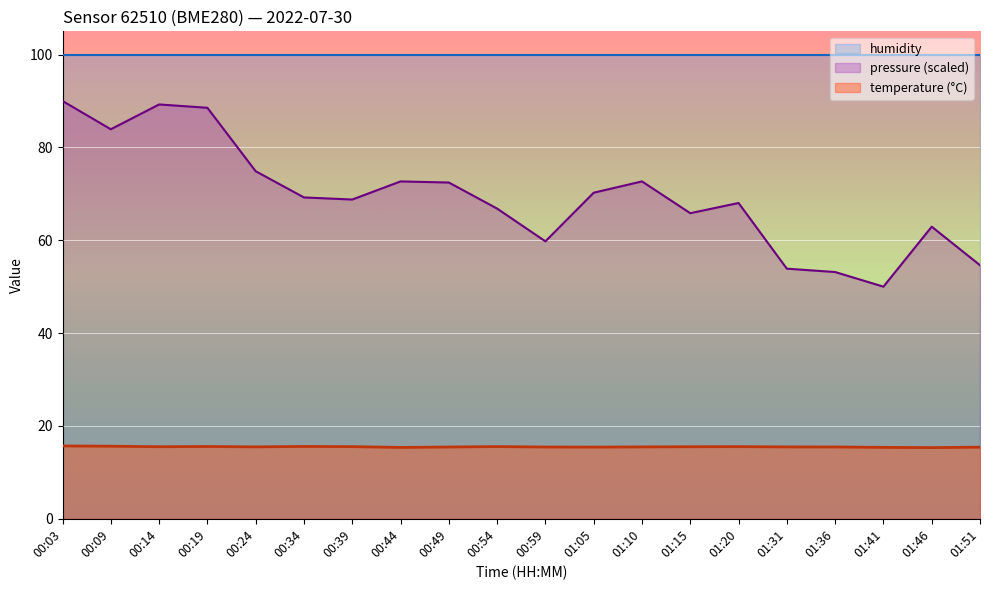

What is the total value across all series at 01:20?

183.6